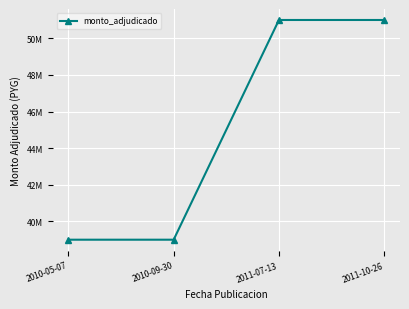

What is the smallest value displayed?

39000000